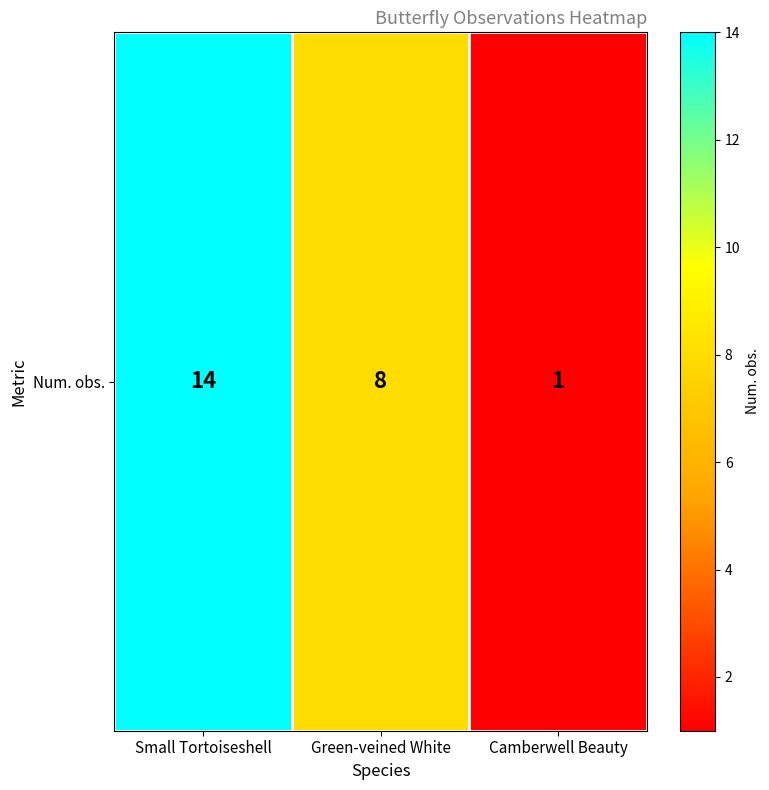

The chart shows a value of 5 at Green-veined White. True or false?

False